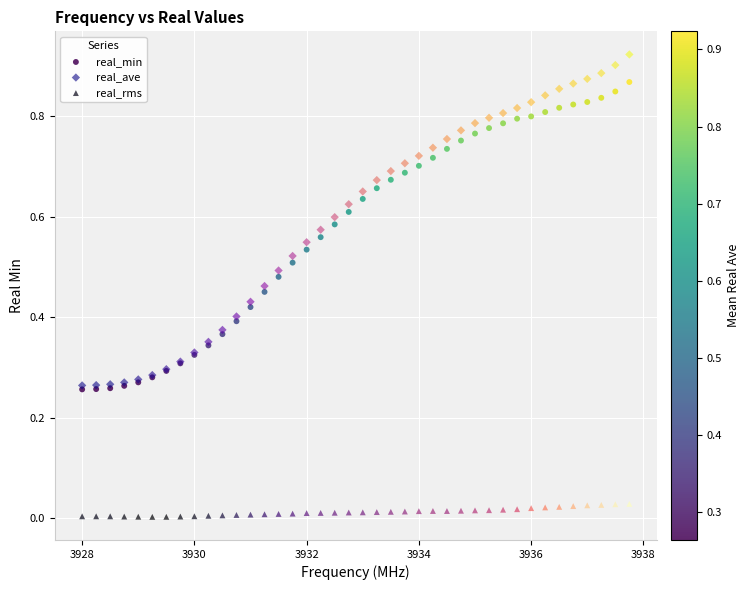

Which series contains the highest Y value?

real_ave